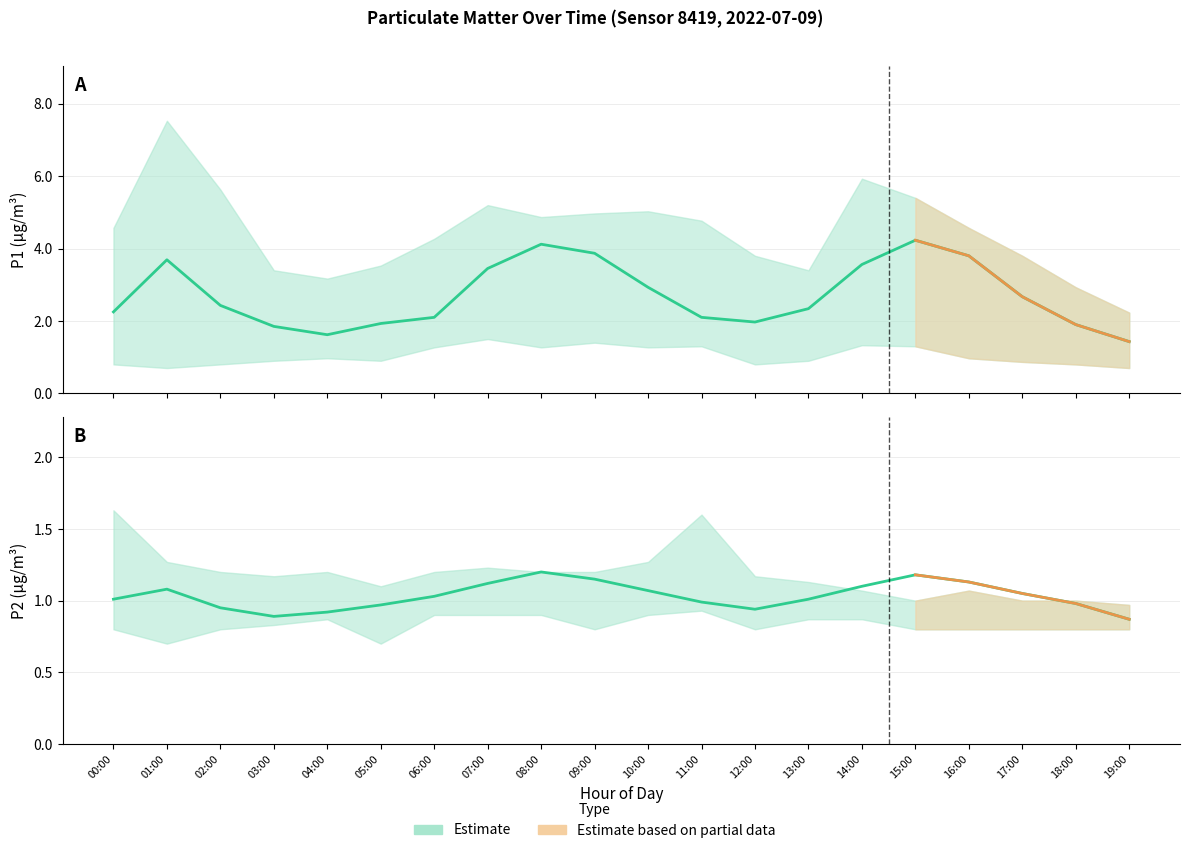

True or false: P1_lower and P2_upper cross at least once.

True